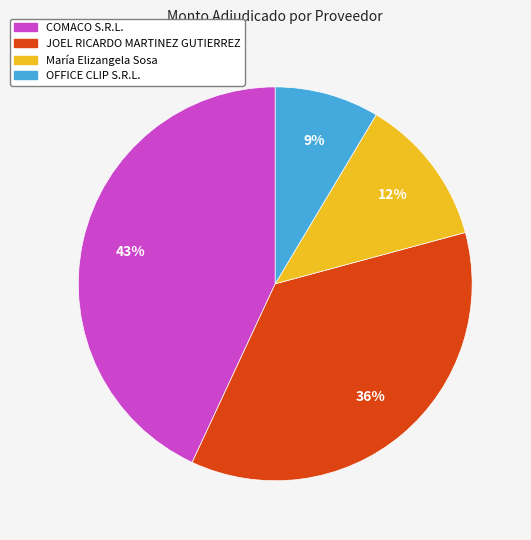

What is the largest slice in the pie chart?

COMACO S.R.L.